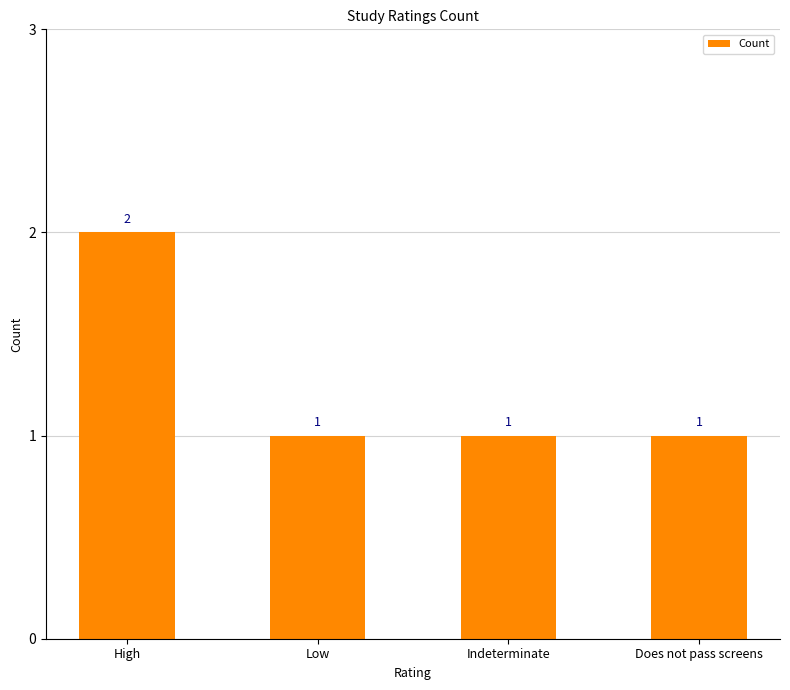

How many values exceed 1?

1